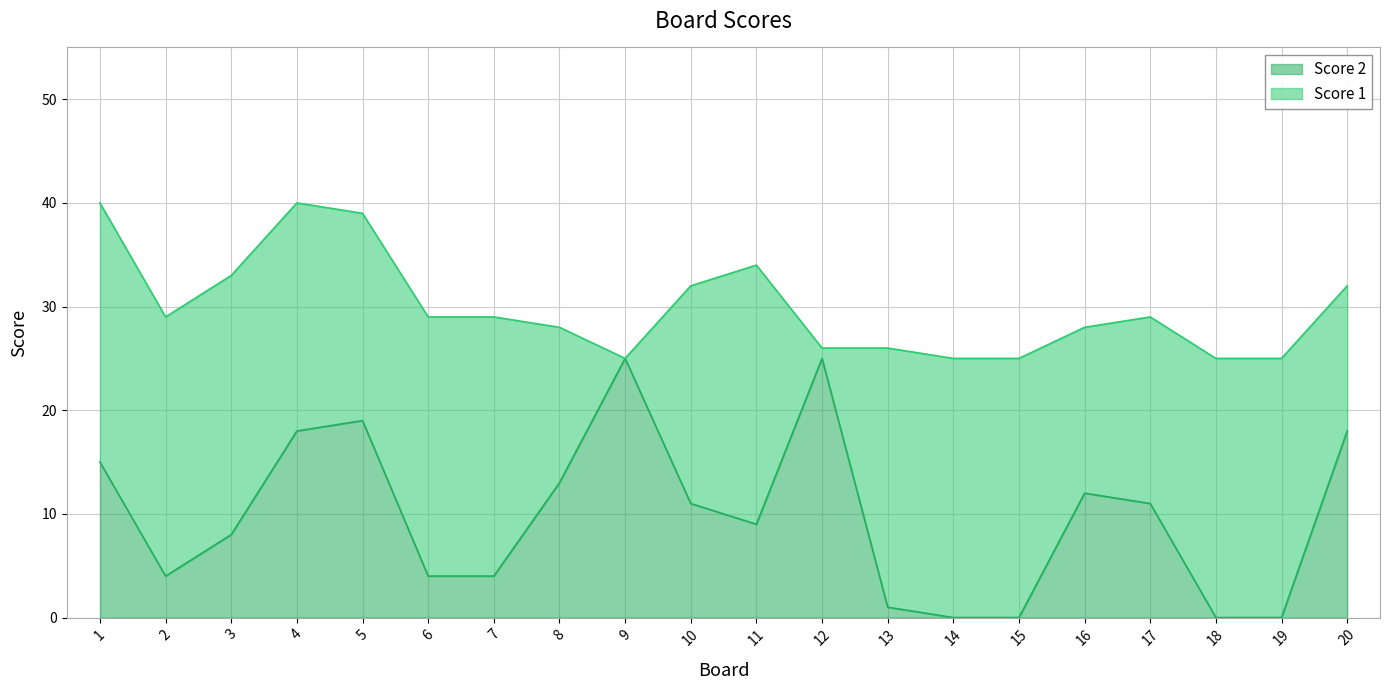

Where is the first local minimum?

2